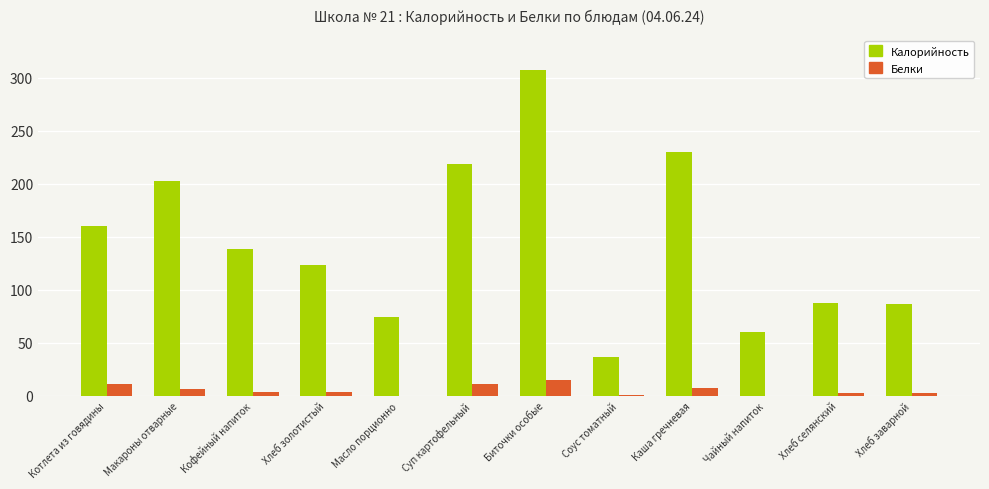

What is the approximate value of Калорийность at Суп картофельный?

218.8